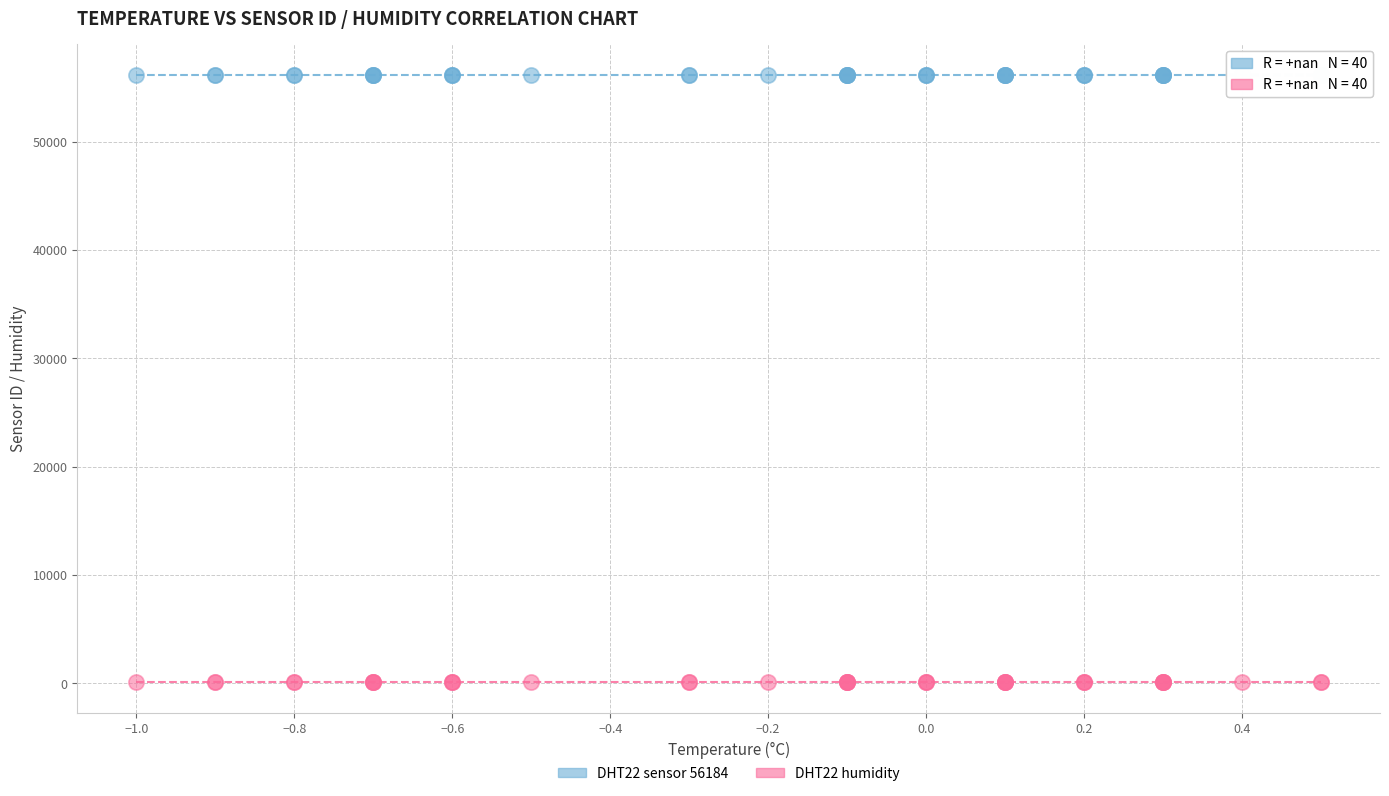

Which series reaches the minimum Y coordinate?

DHT22 humidity